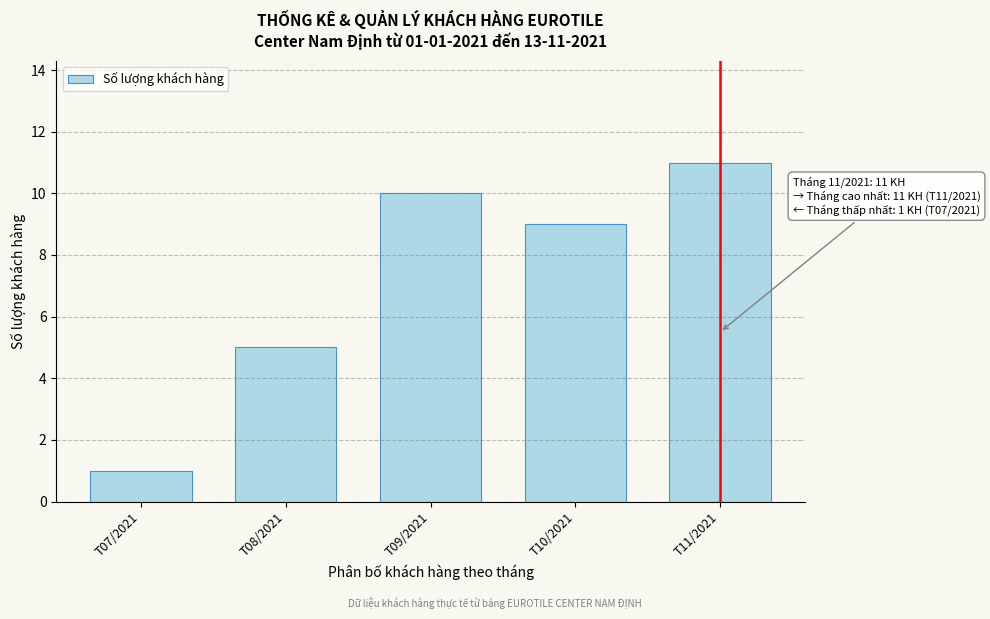

Reading left to right, extract all data points from this chart.

T07/2021=1	T08/2021=5	T09/2021=10	T10/2021=9	T11/2021=11